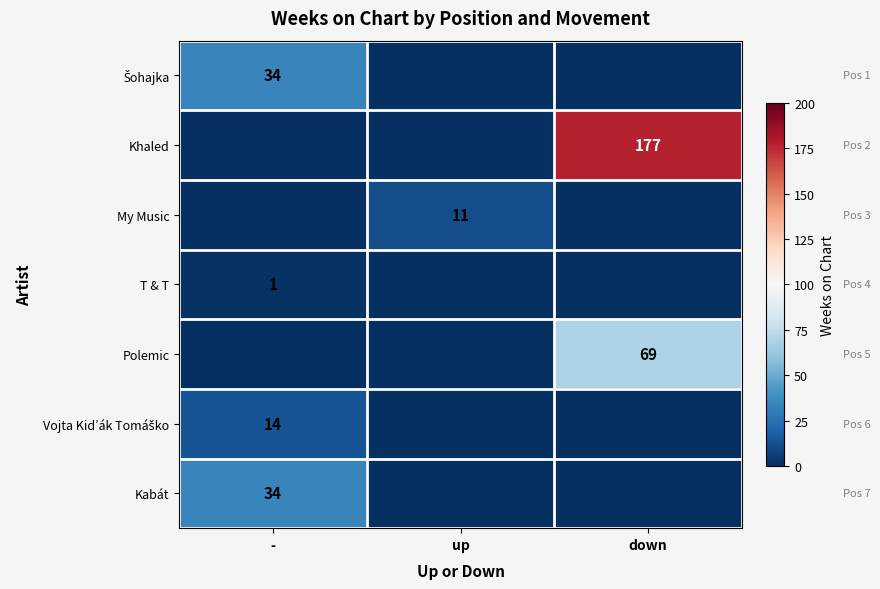

The Polemic series shows 69 at down. True or false?

True